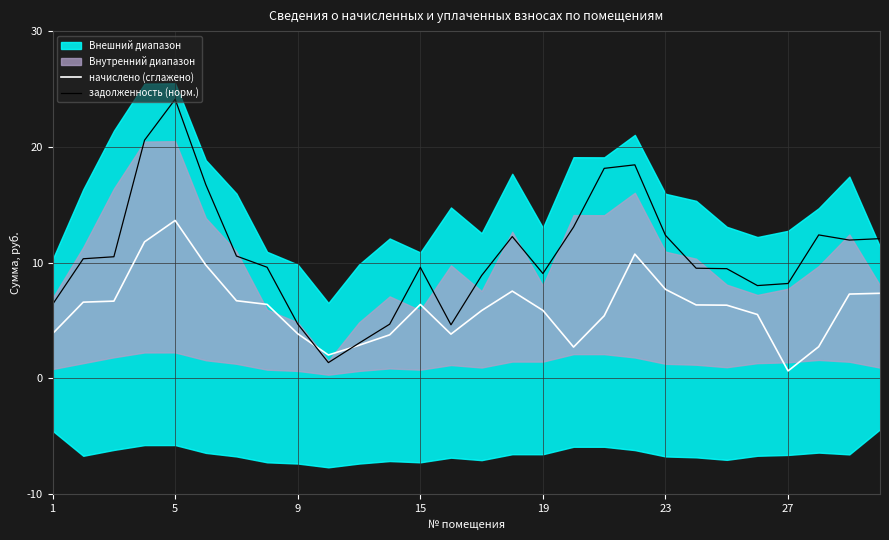

How many lines are shown in the chart?

2